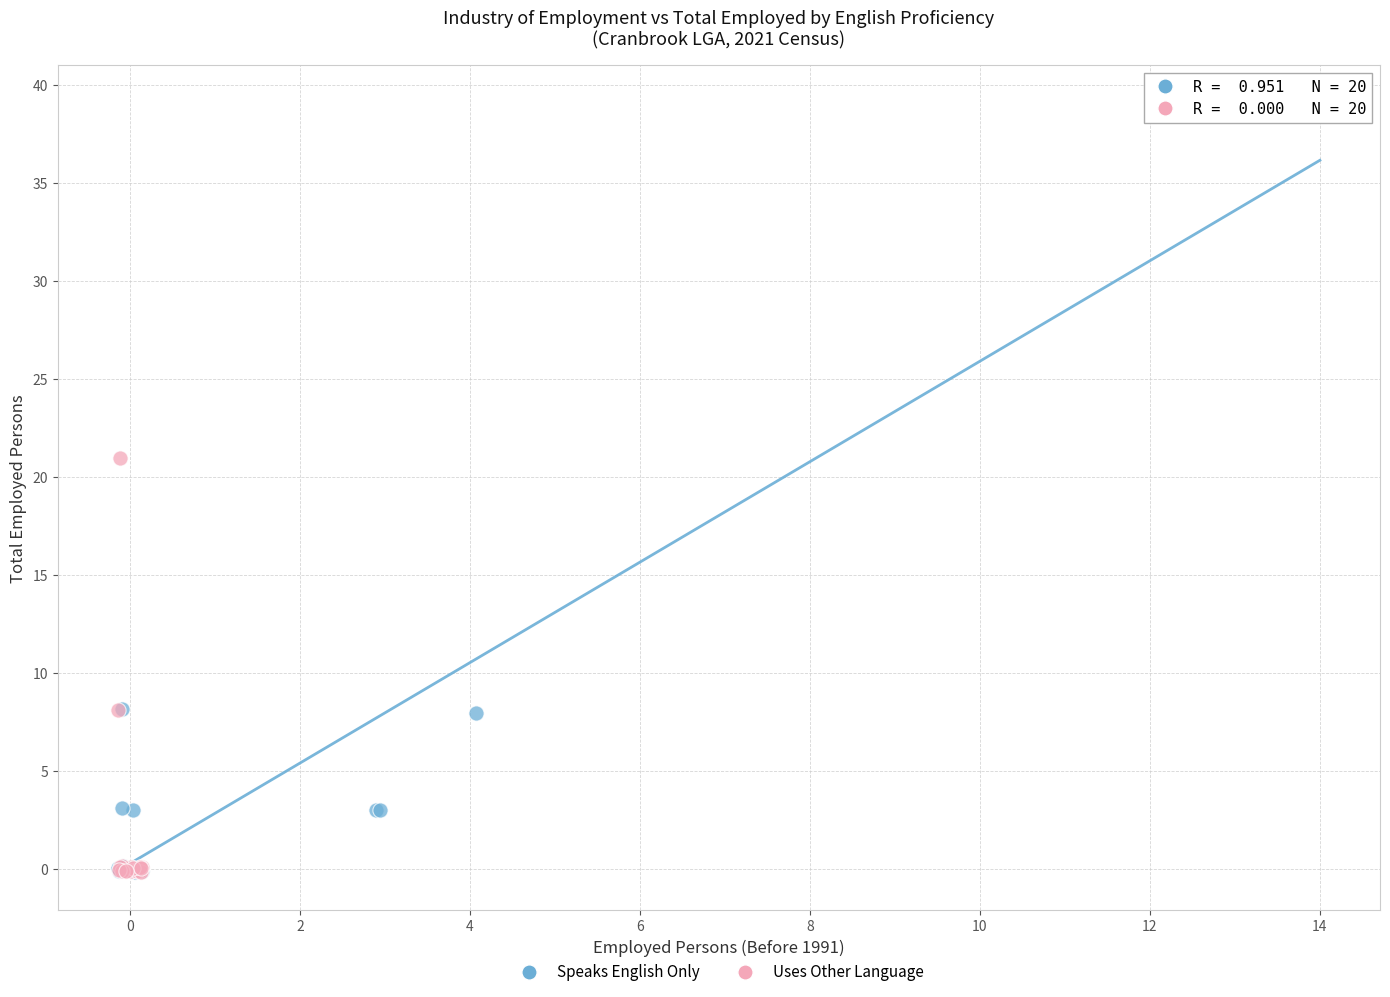

Which series has the largest Y range (max minus min)?

Speaks English Only